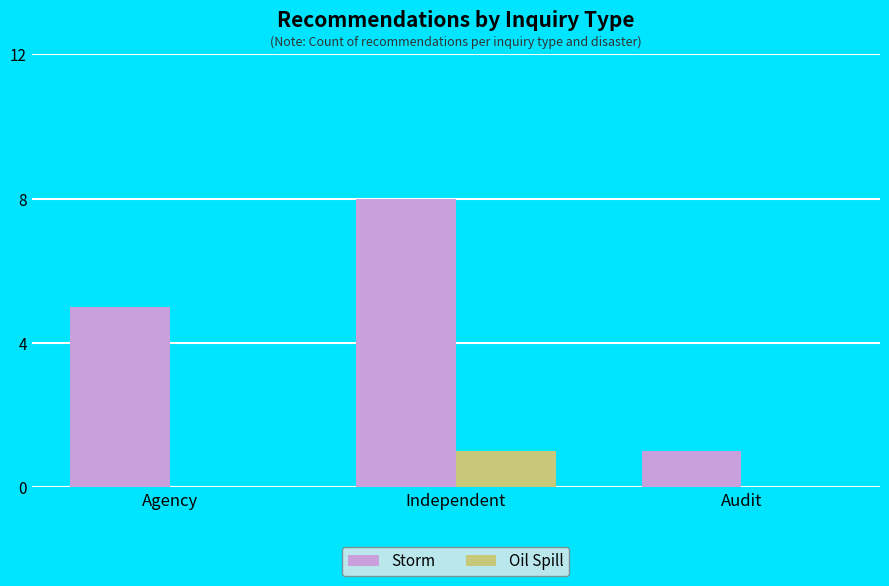

What is the highest value of the Oil Spill series?

1